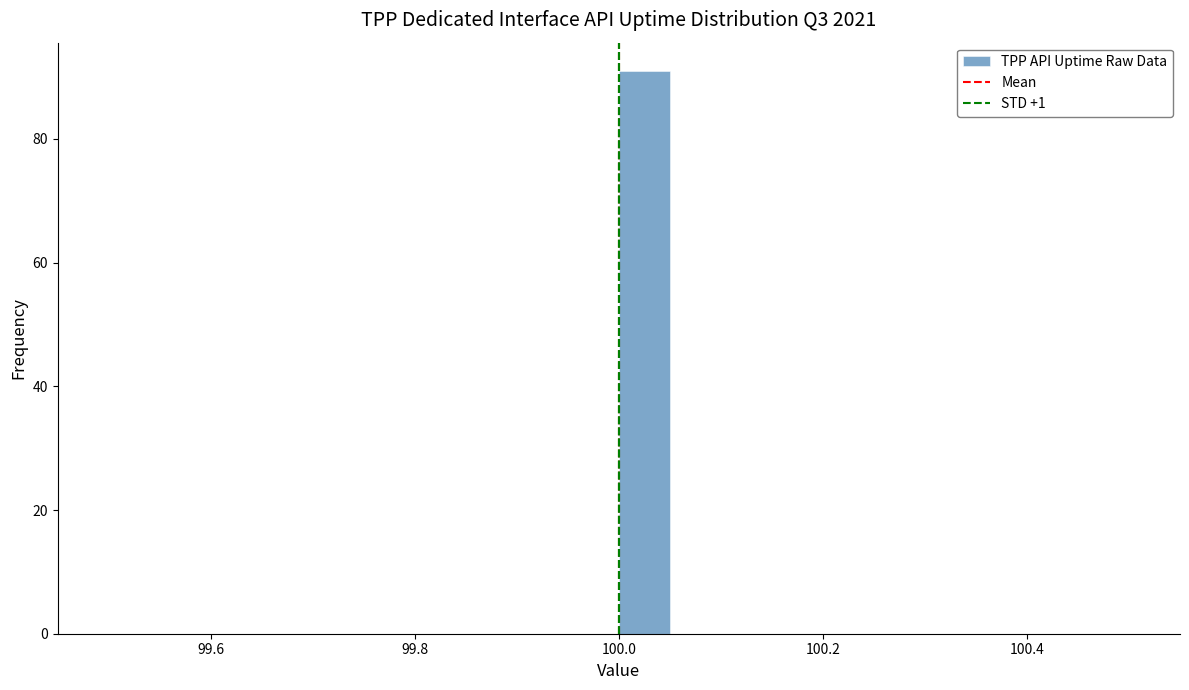

Read against the x-axis, roughly where is the centre of the tallest bar?

100.02